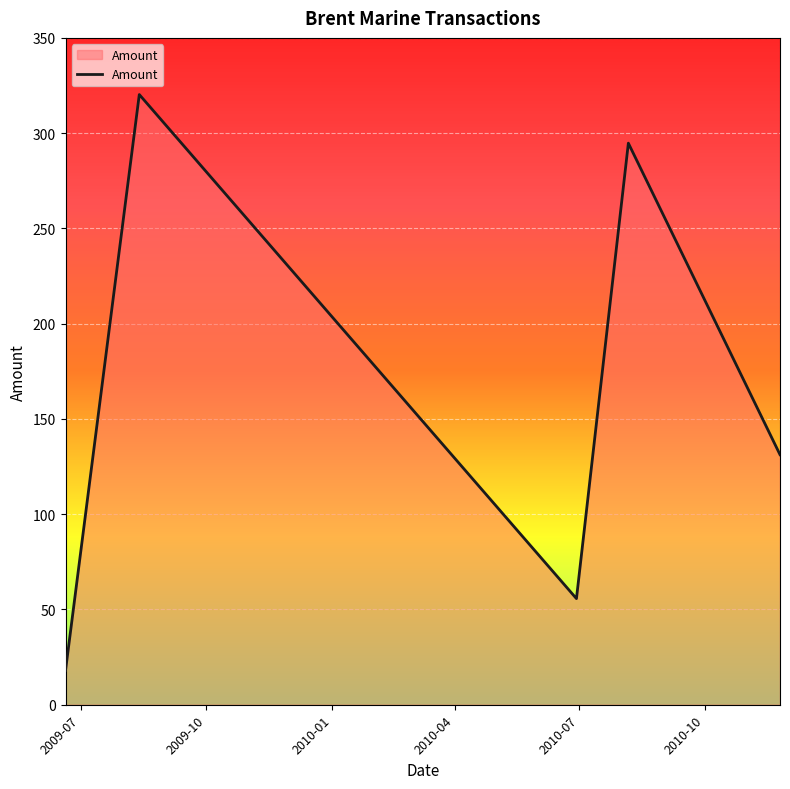

What is the minimum value shown in the chart?

18.0